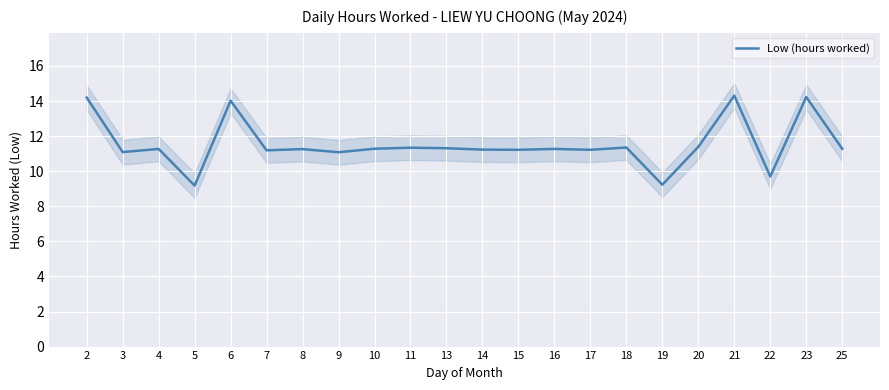

The value at 5 is 3.3. True or false?

False